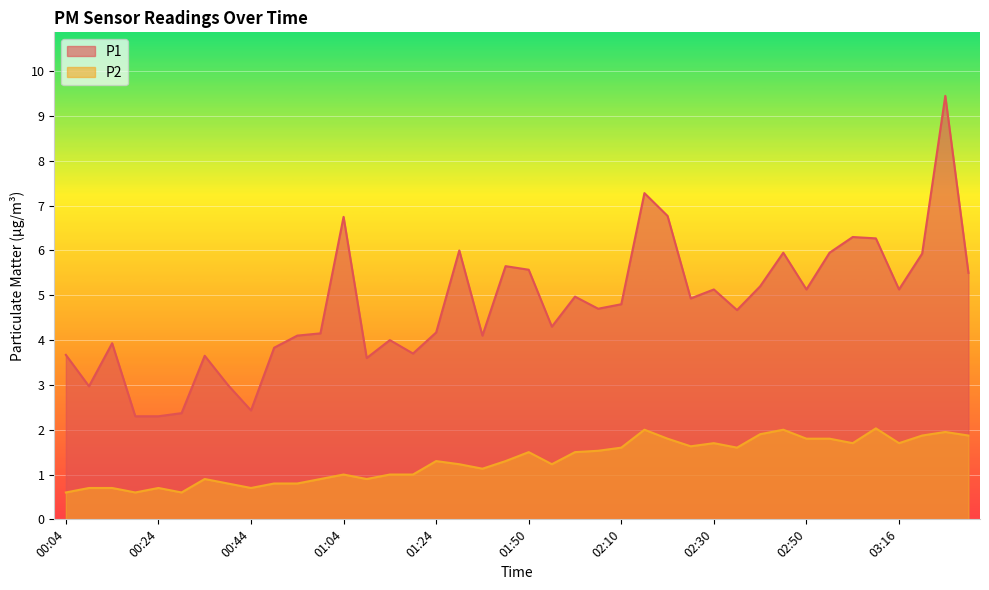

Between 00:54 and 03:26, which series saw the biggest shift?

P1